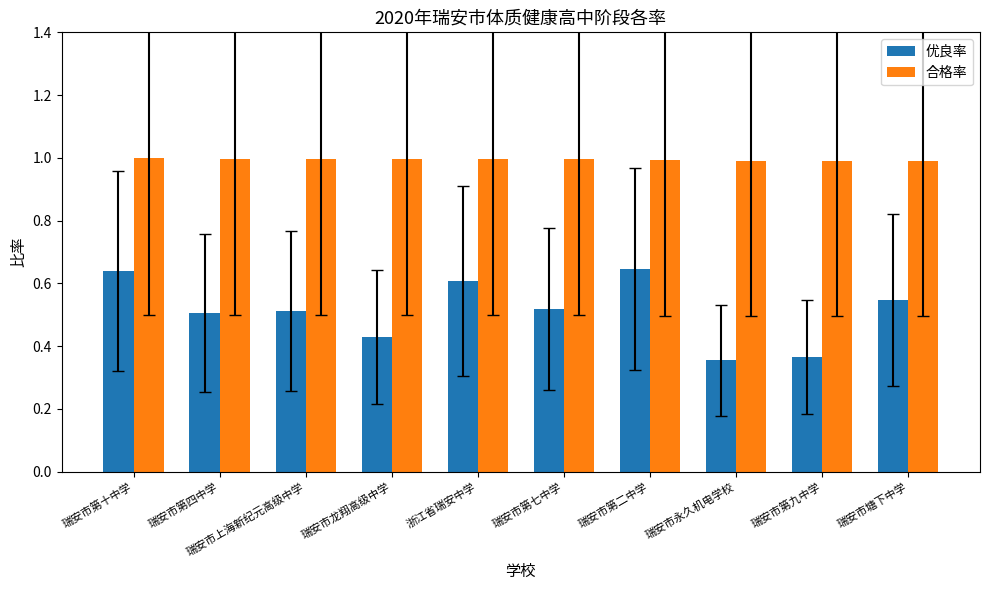

What is the greatest value displayed?

1.0